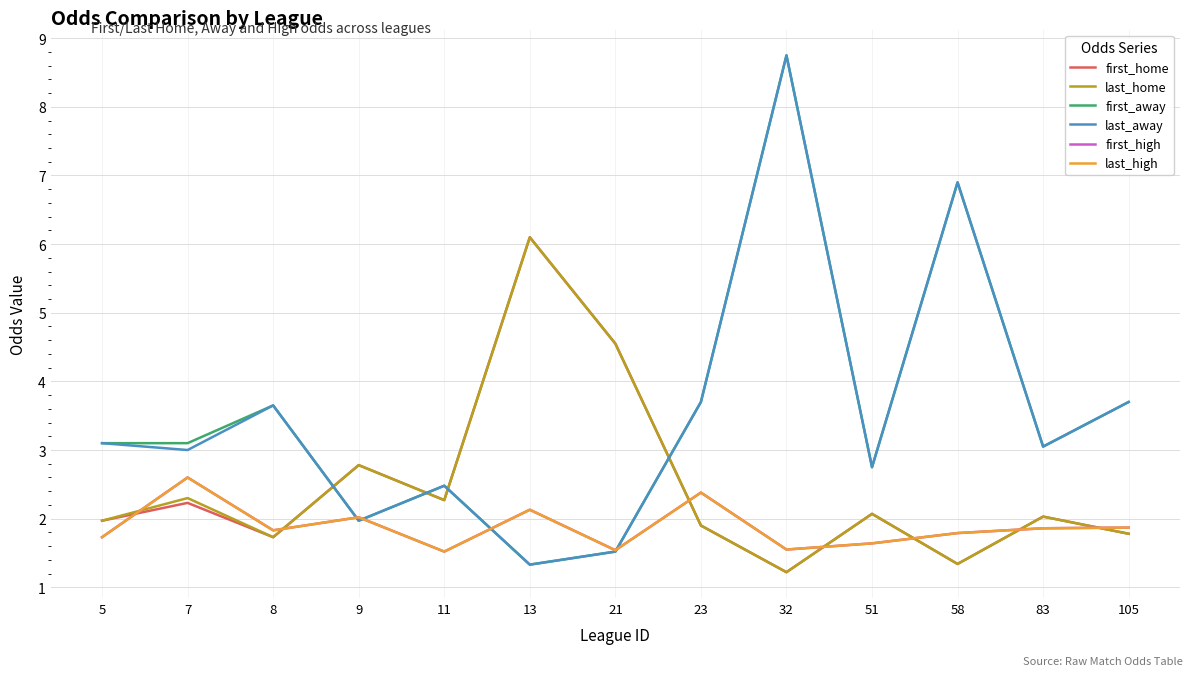

What is the difference between the maximum and minimum values in the last_high series?

1.1